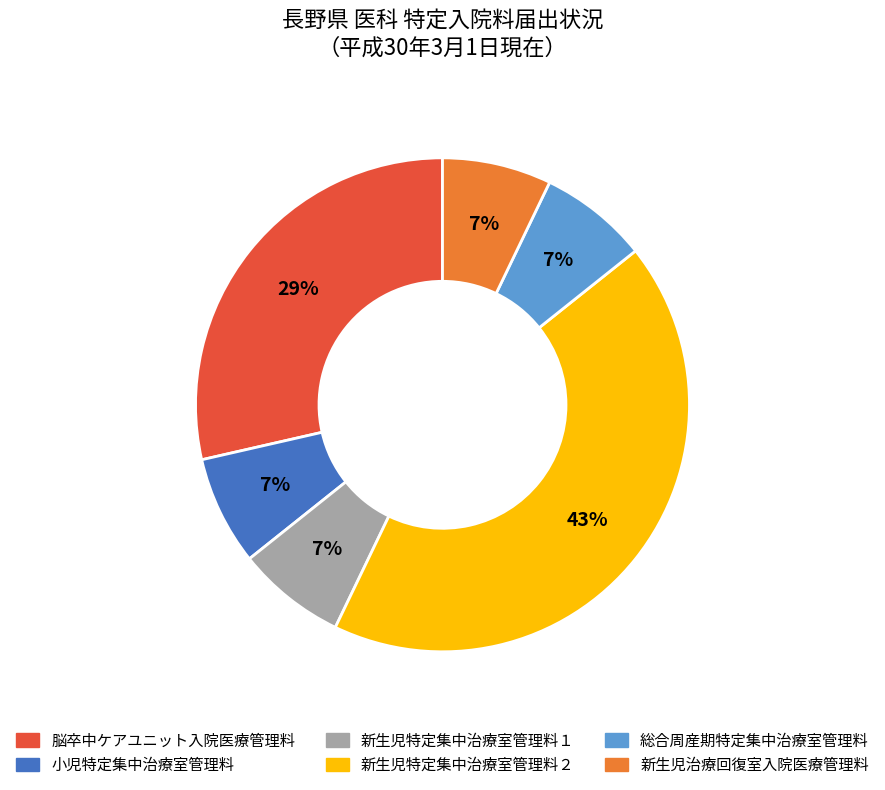

Does 小児特定集中治療室管理料 represent more than half of the total?

No